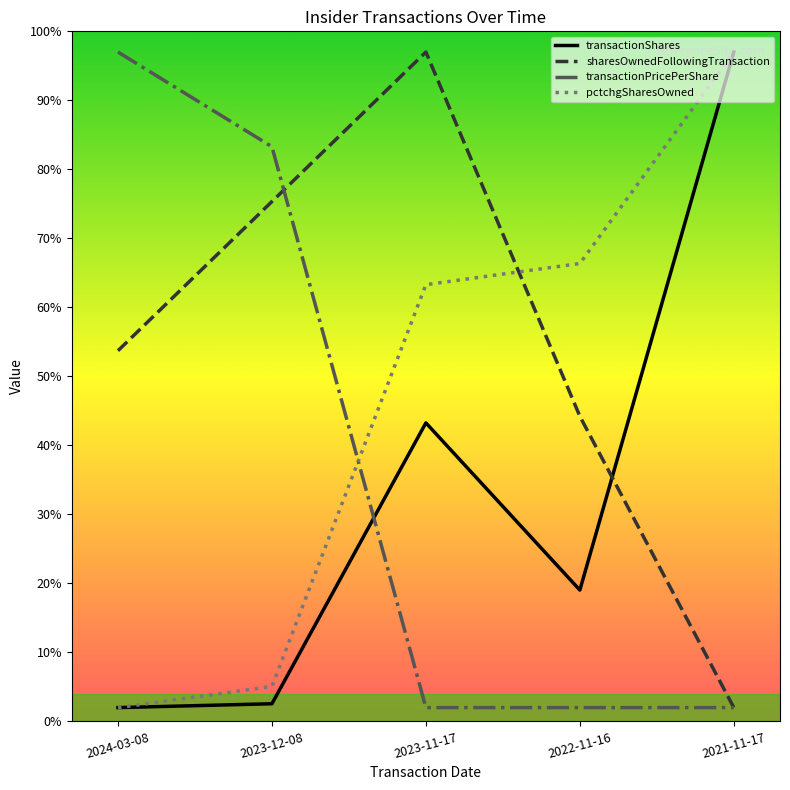

Between 2024-03-08 and 2022-11-16, which series saw the biggest shift?

transactionPricePerShare